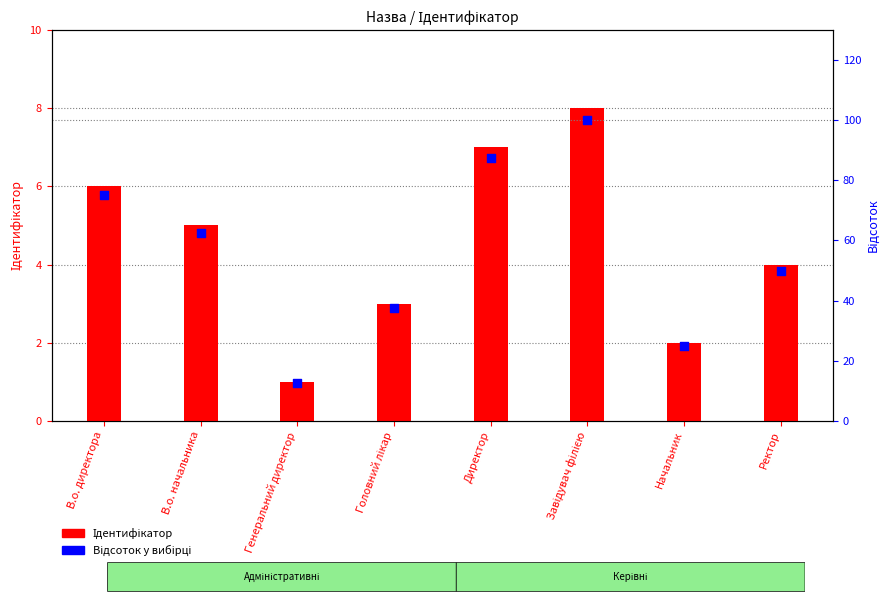

What is the total value across all series at Завідувач філією?

108.0